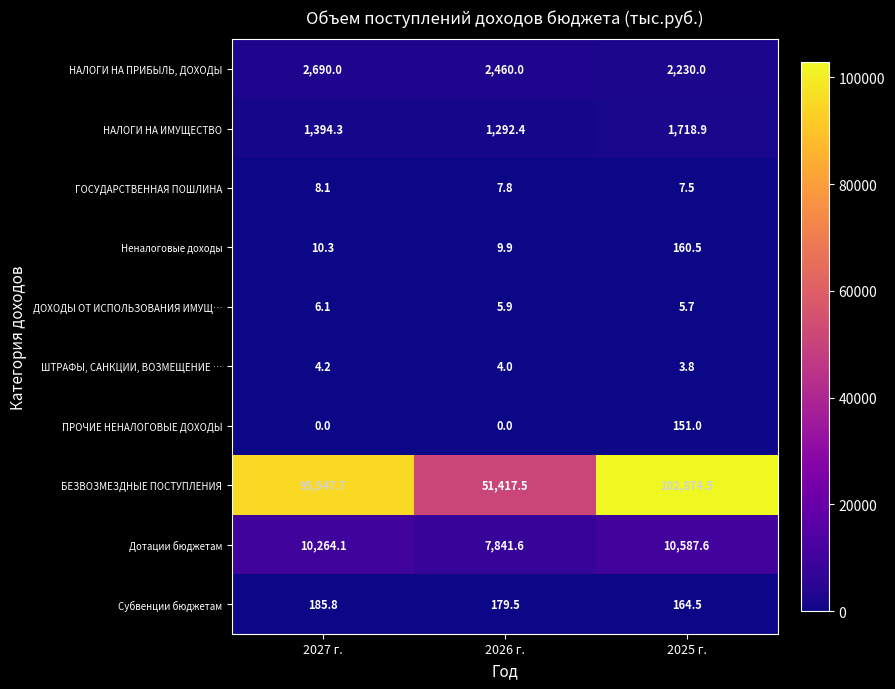

Which label corresponds to the largest value in the chart?

2025 г.